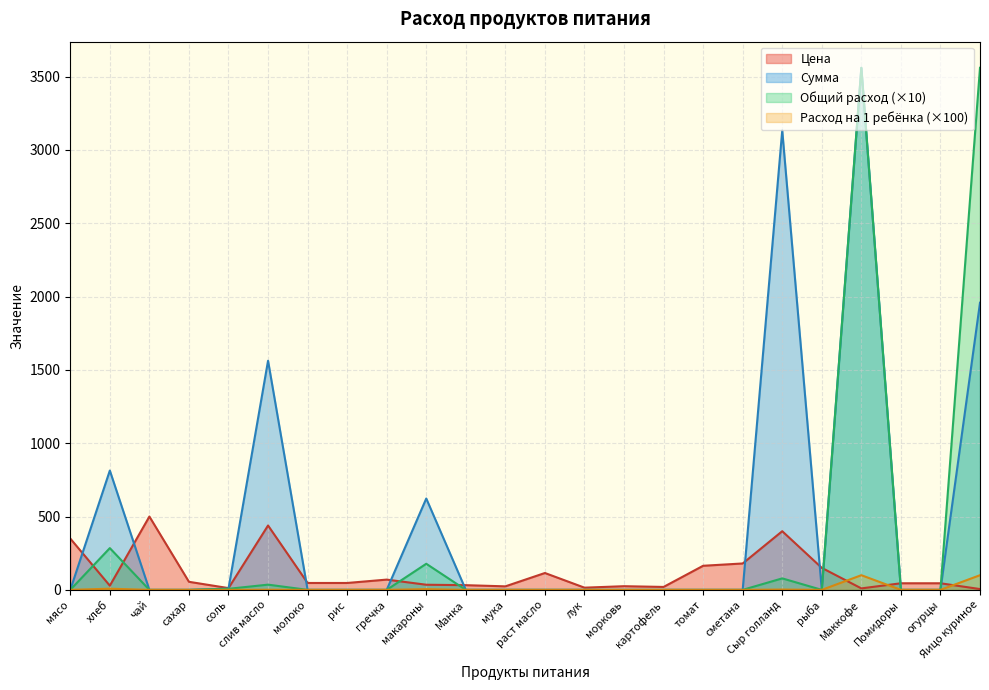

Which has a higher value, молоко or соль?

молоко